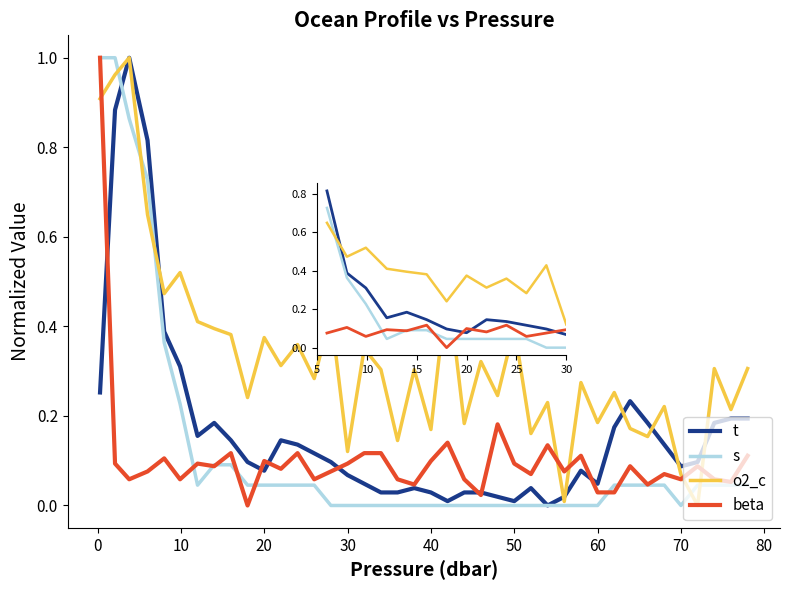

Which series has the largest total across all categories?

o2_c